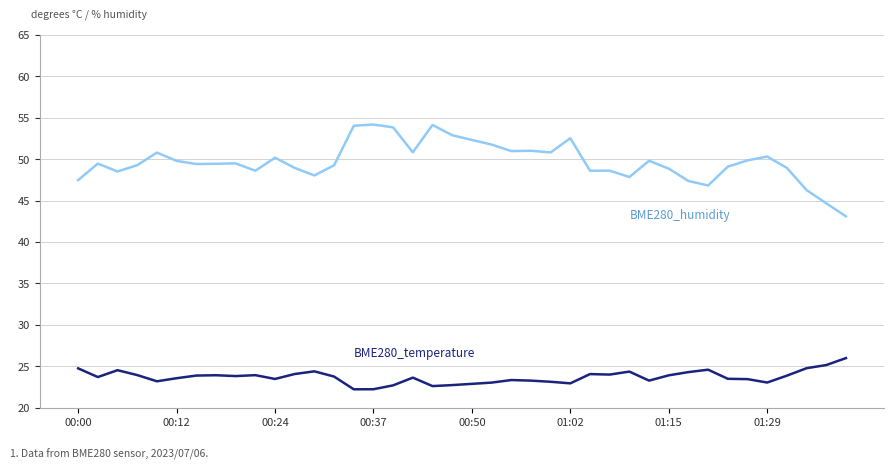

What is the greatest value displayed?

54.2